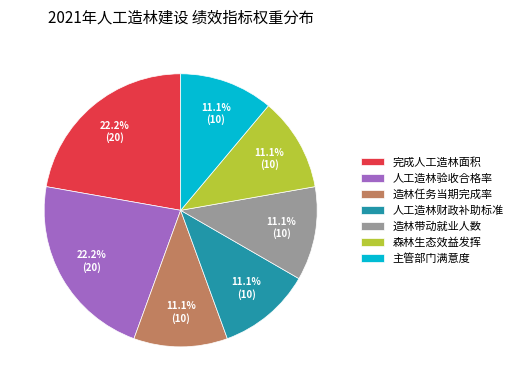

What portion of the pie excludes 人工造林验收合格率?

77.8%